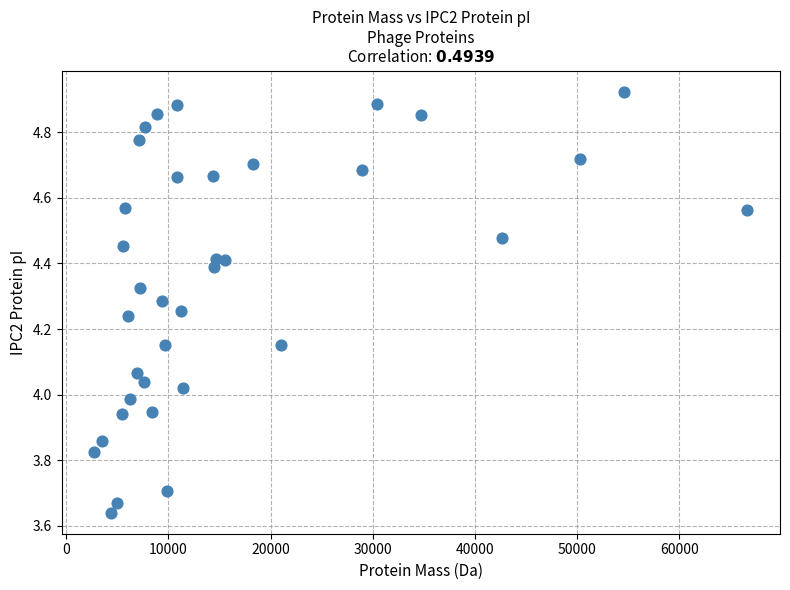

What is the range of X values (max minus min)?

63942.2